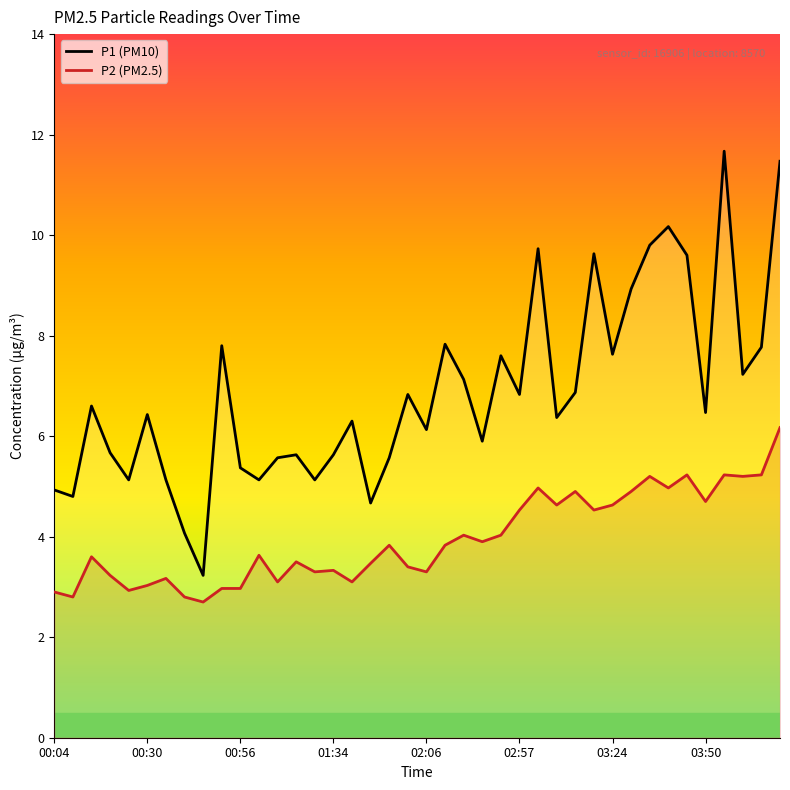

True or false: P1 (PM10) and P2 (PM2.5) intersect in this chart.

False